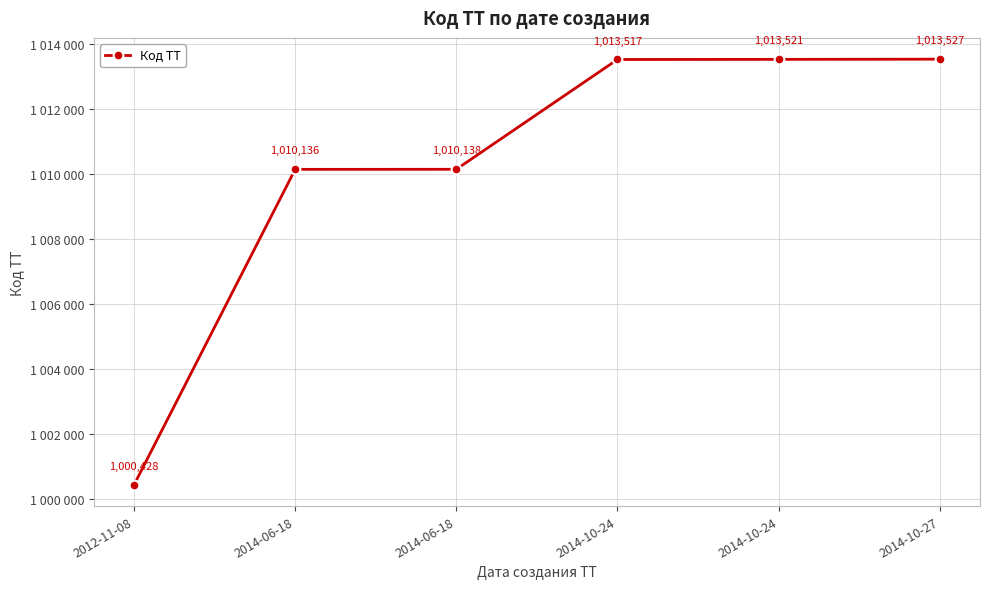

List the labels in order of value, largest first.

2014-10-27, 2014-10-24, 2014-10-24, 2014-06-18, 2014-06-18, 2012-11-08